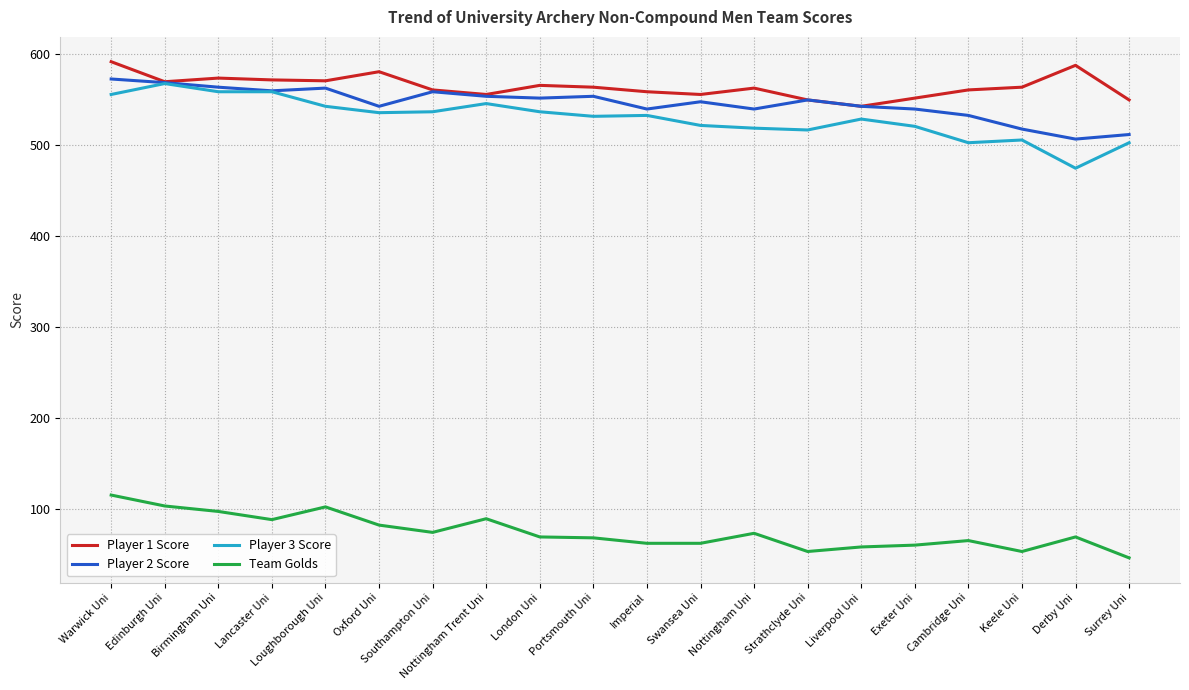

Which series has the largest range (max minus min)?

Player 3 Score